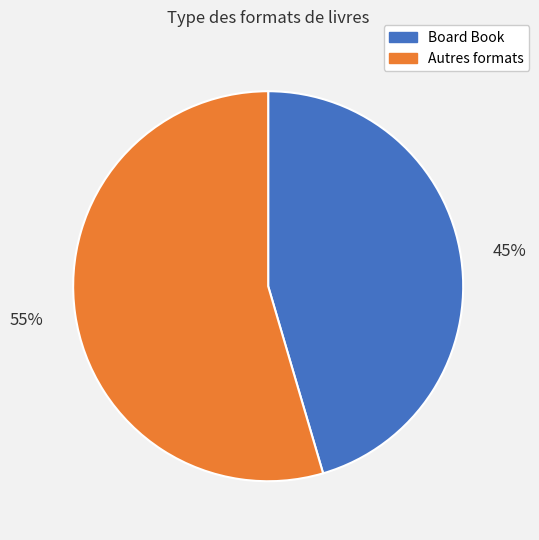

Between Autres formats and Board Book, which is larger?

Autres formats